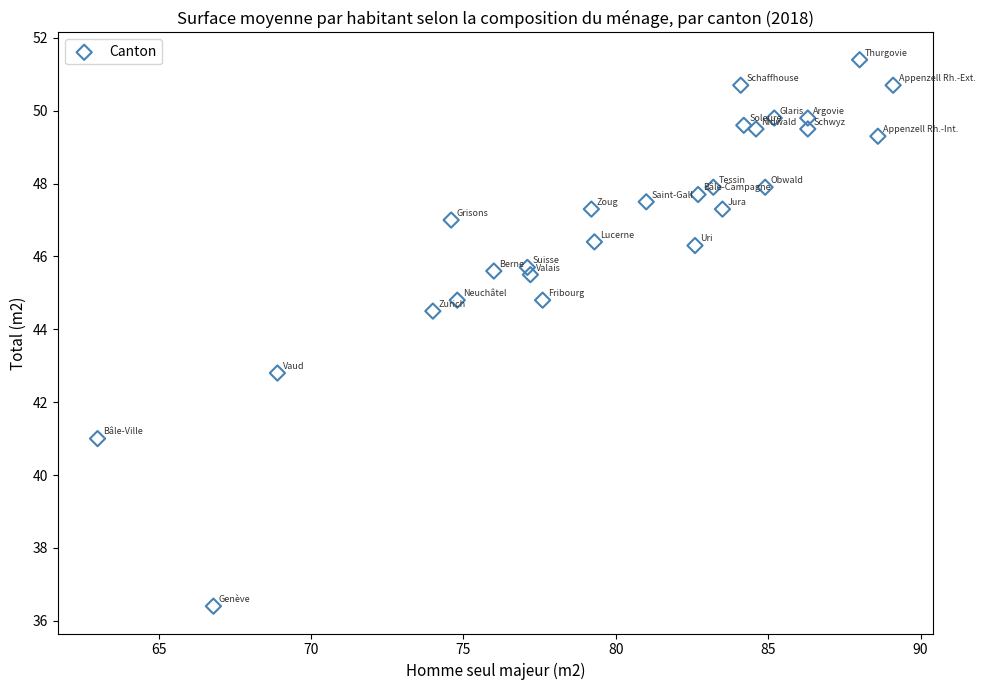

What is the range of Y values (max minus min)?

15.0